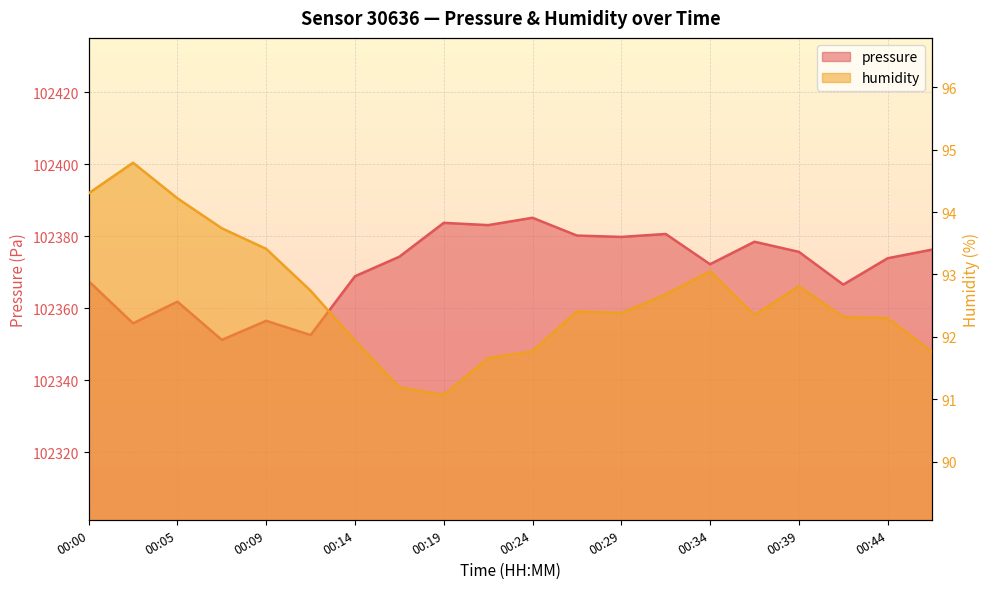

Where is the first local minimum for pressure?

00:02